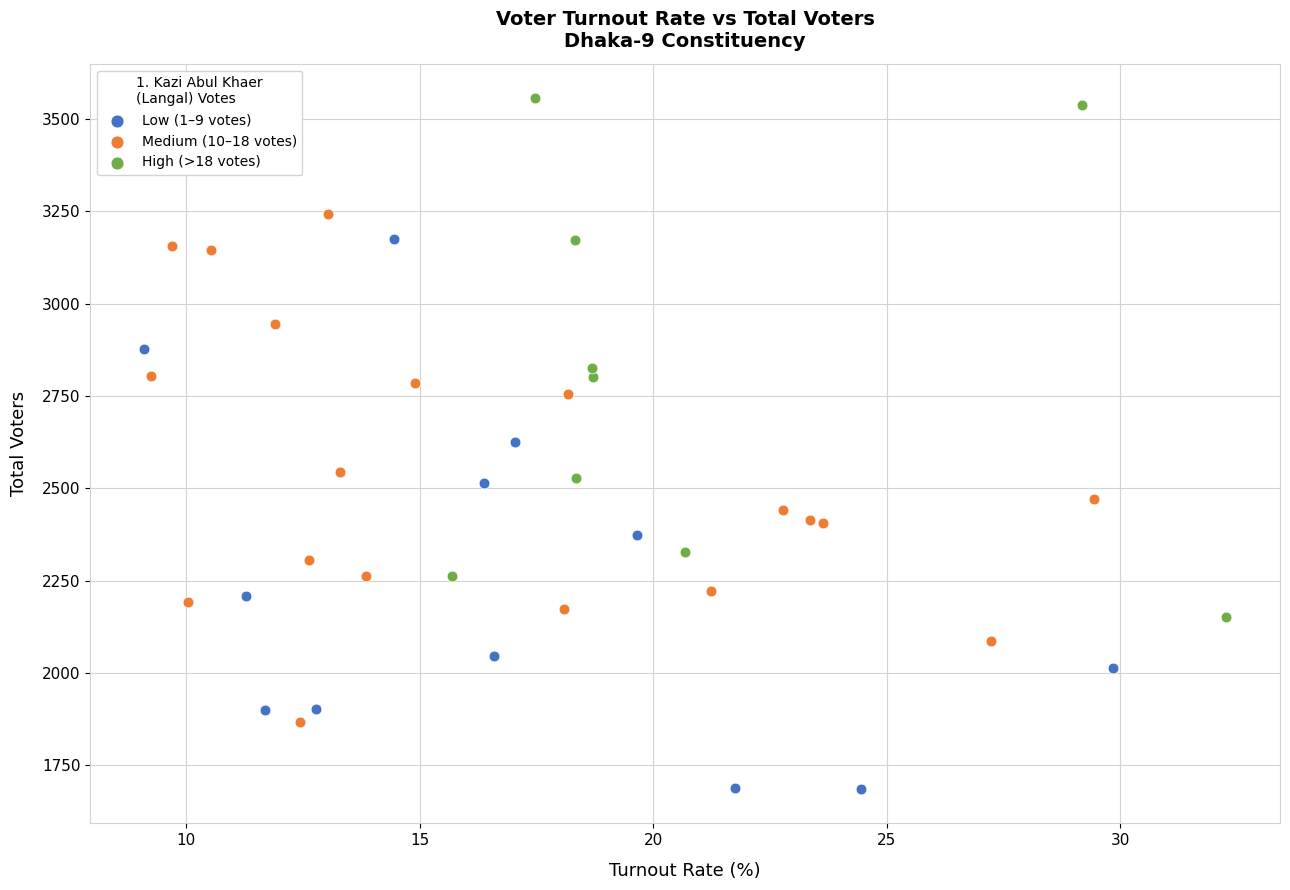

Which series reaches the minimum Y coordinate?

Low (1–9 votes)